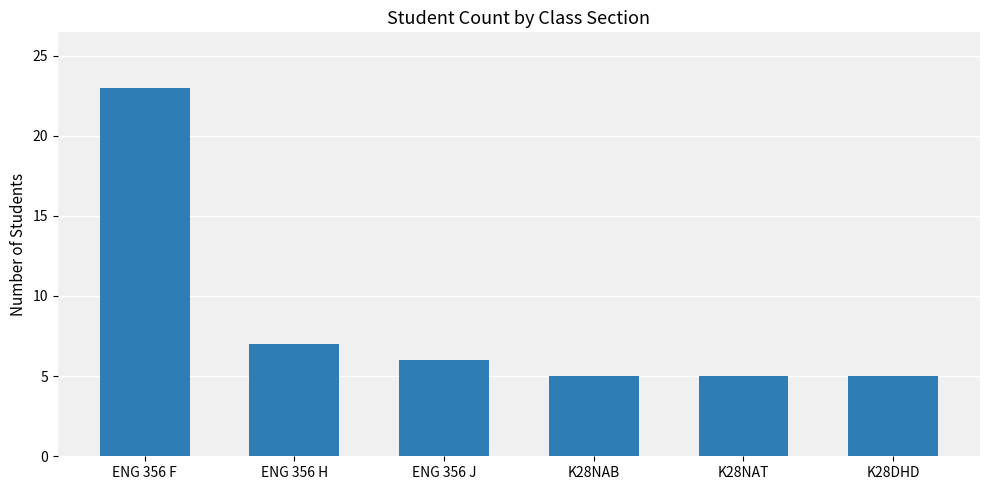

At which label is the value closest to 14?

ENG 356 H